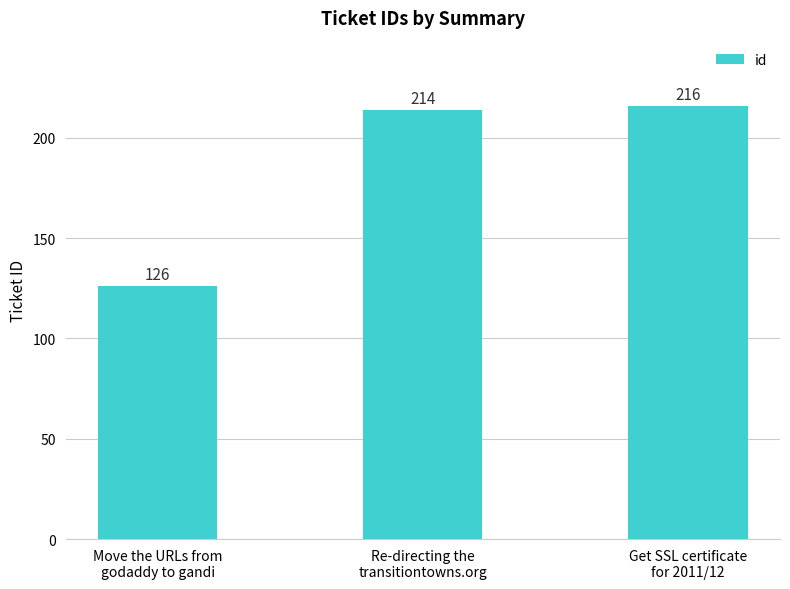

What is the label of the 3rd bar from the left?

Get SSL certificate
for 2011/12